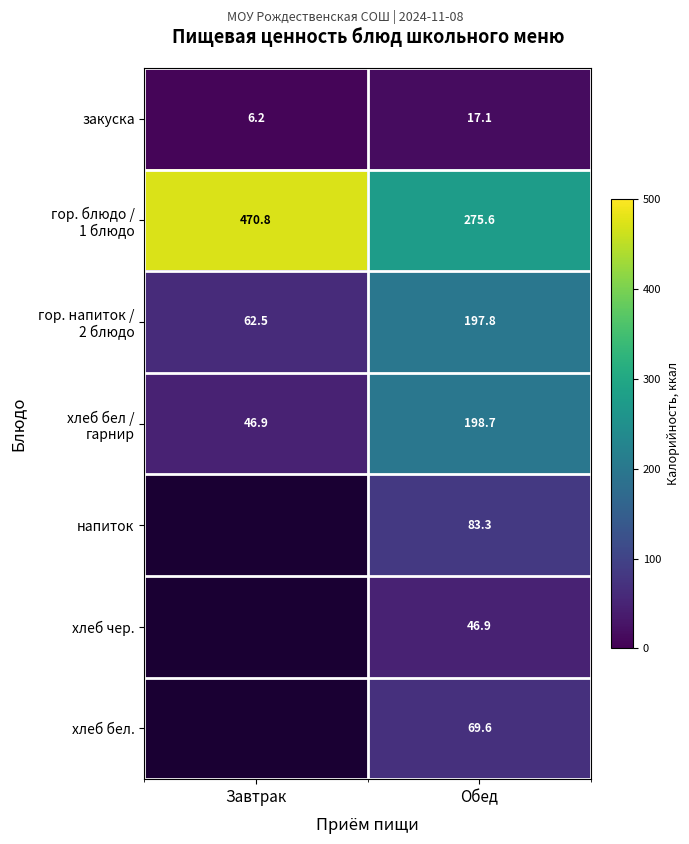

How many data points in закуска are less than 17?

1